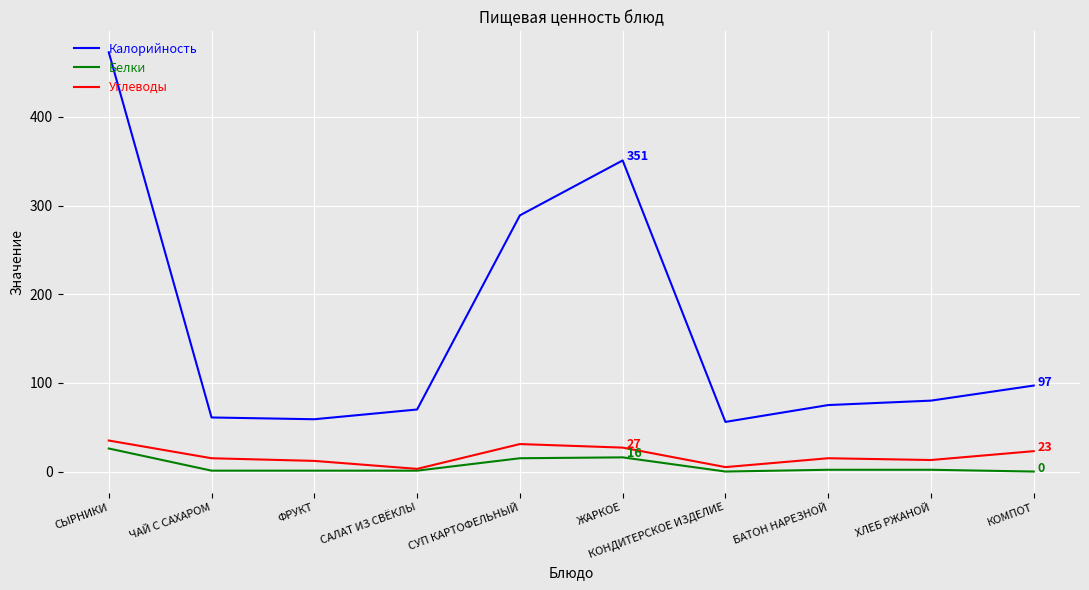

True or false: Белки and Калорийность cross at least once.

False